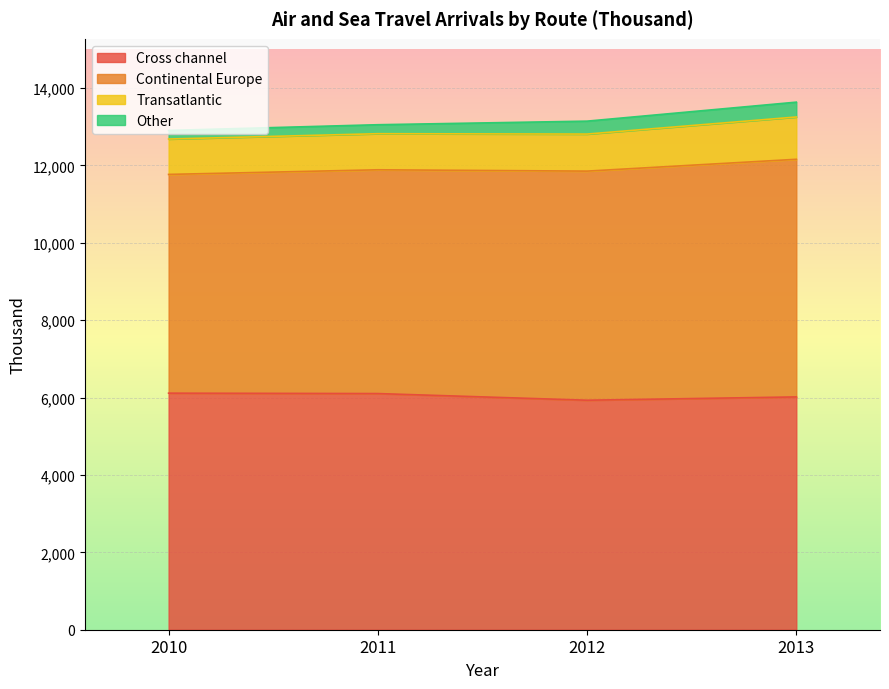

What value does the Cross channel series have at 2011?

6102.5